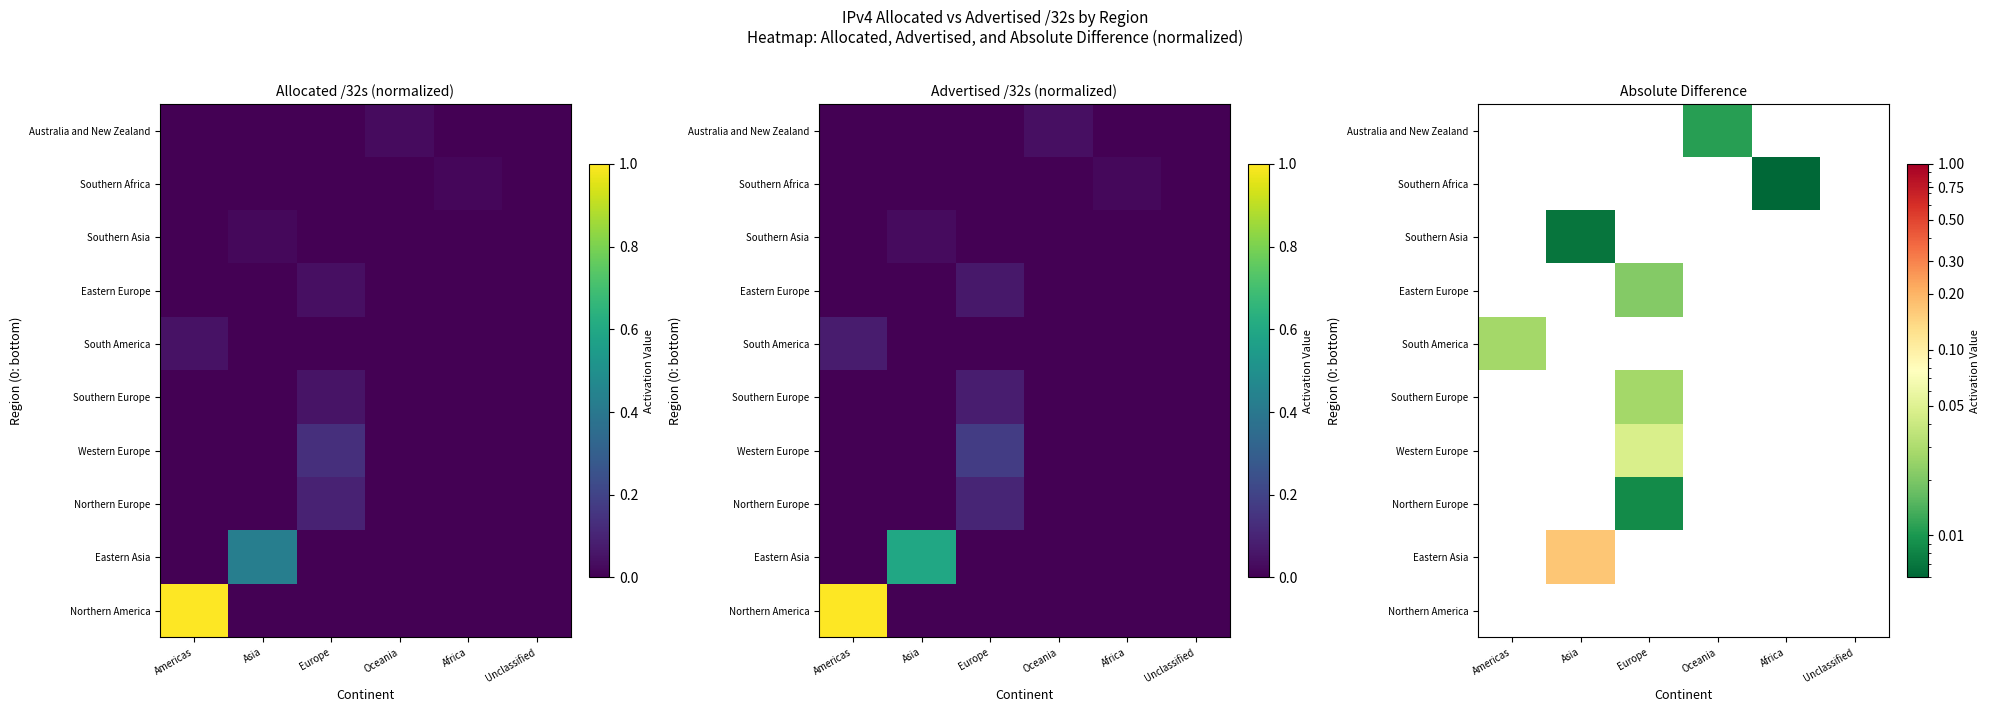

The value of South America at Oceania is 0.0. True or false?

True